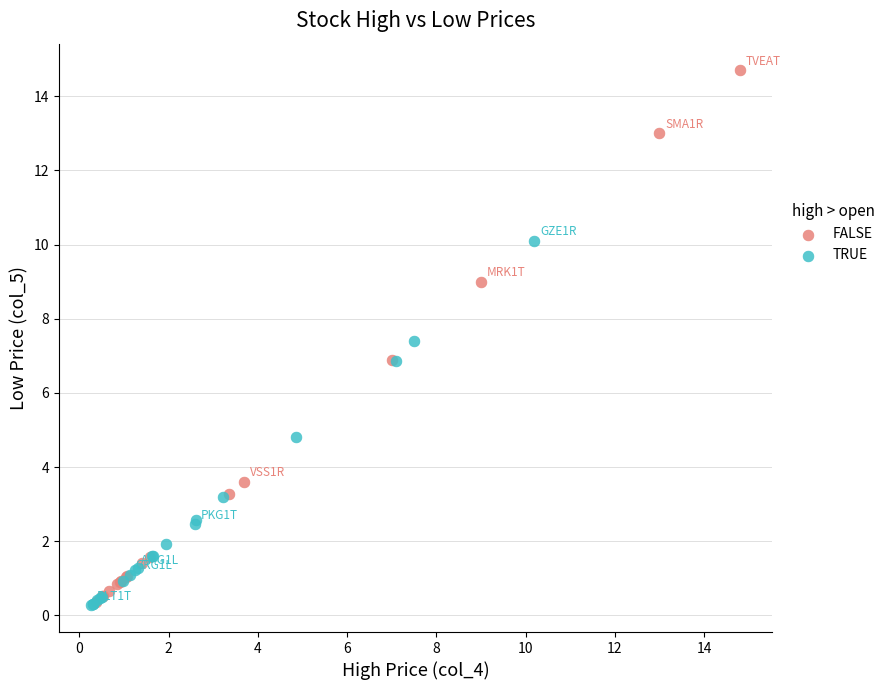

Which series has the largest Y range (max minus min)?

FALSE